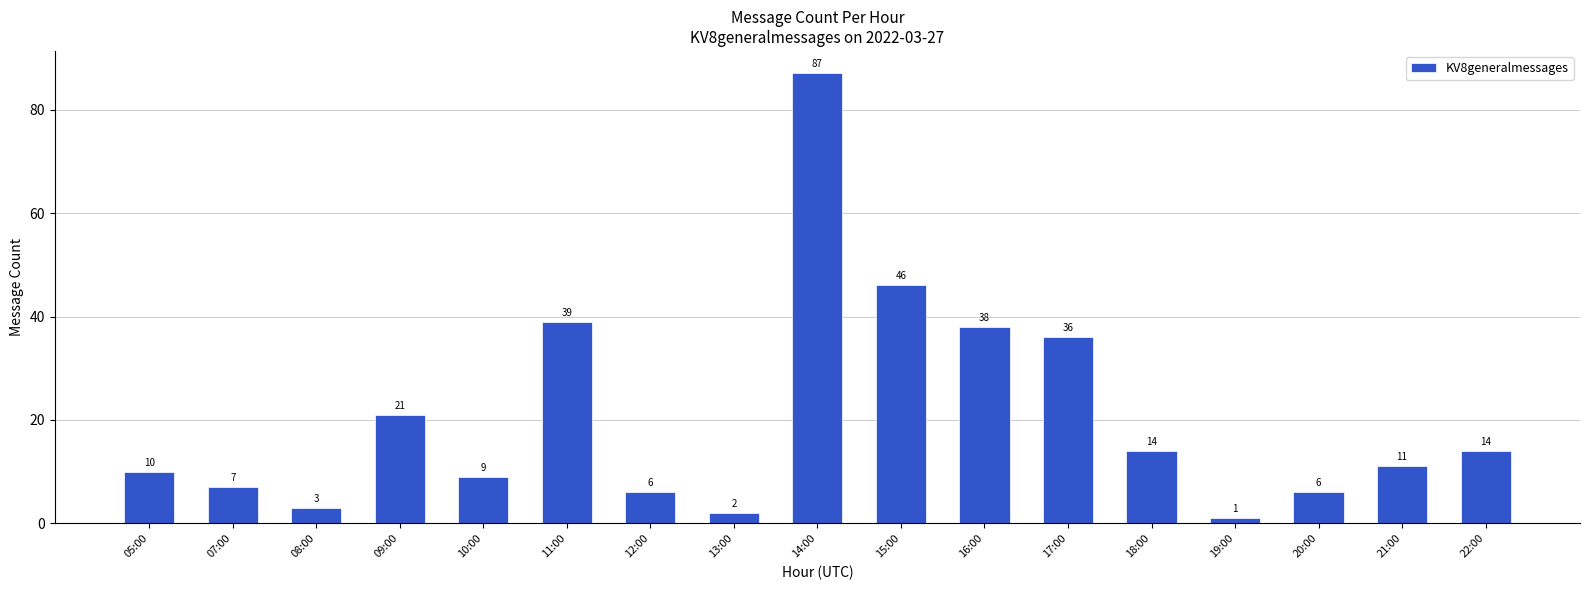

Are the bars horizontal?

No